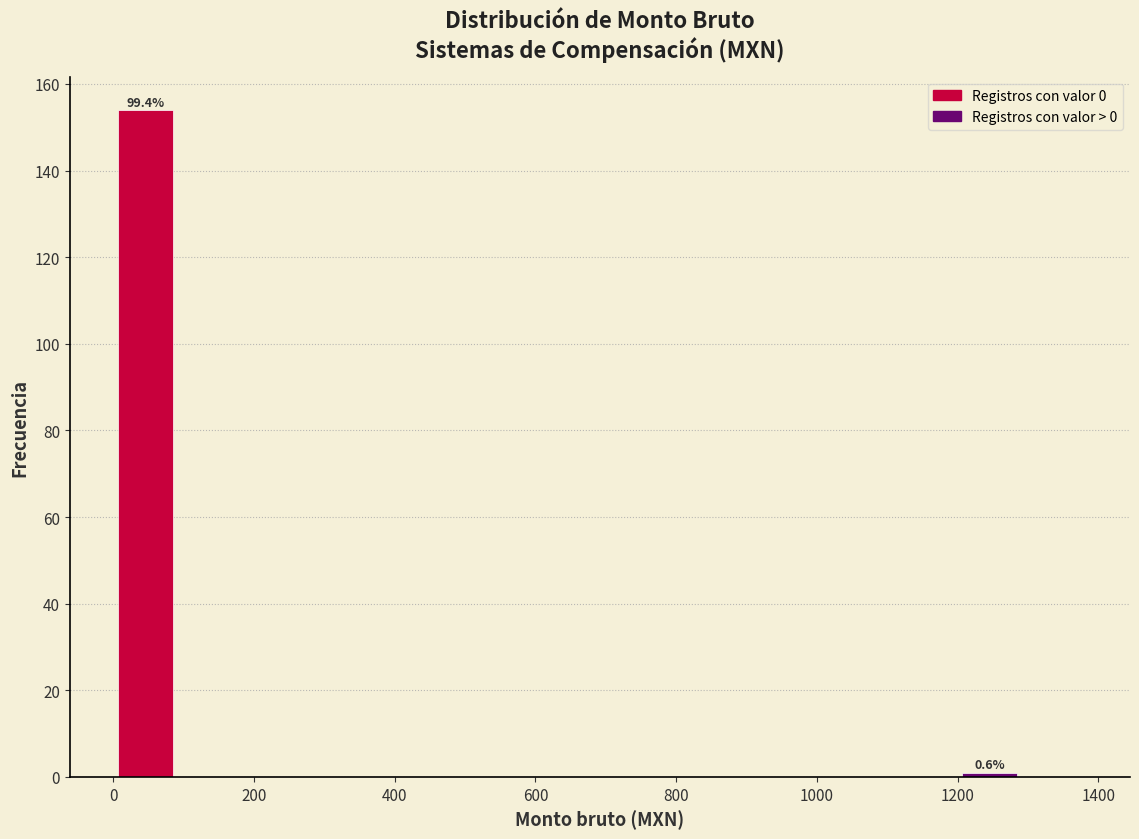

Which range on the x-axis has the tallest bar?

0 to 100